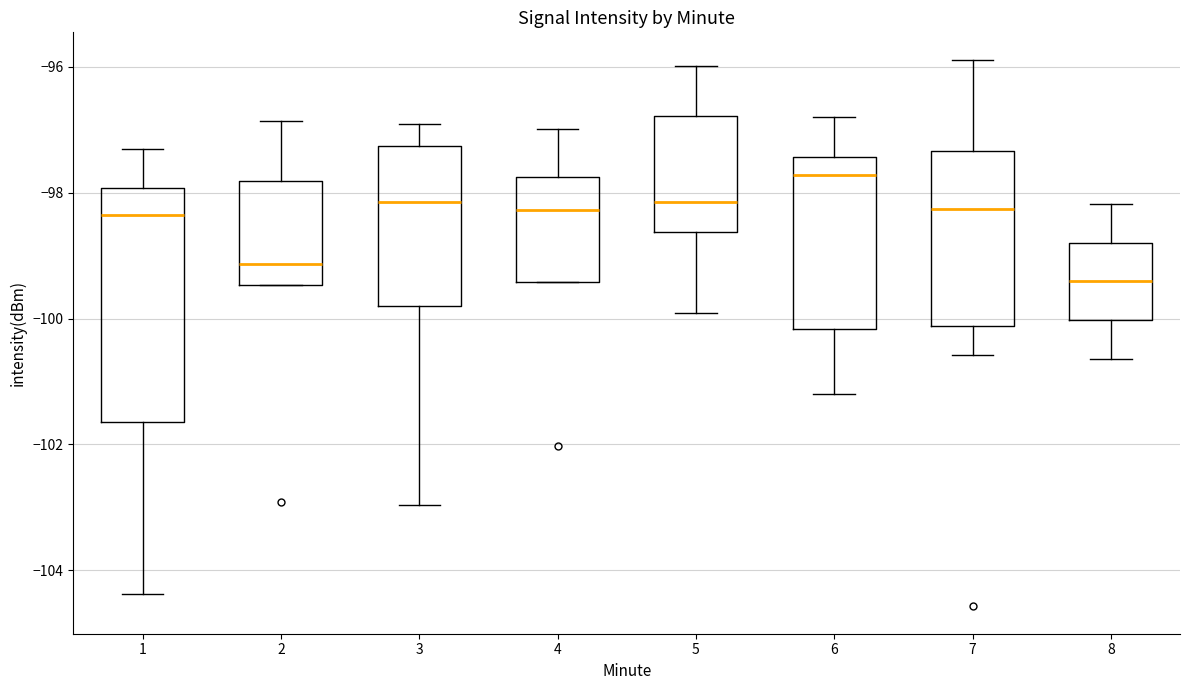

Which box has the lowest median line?

8